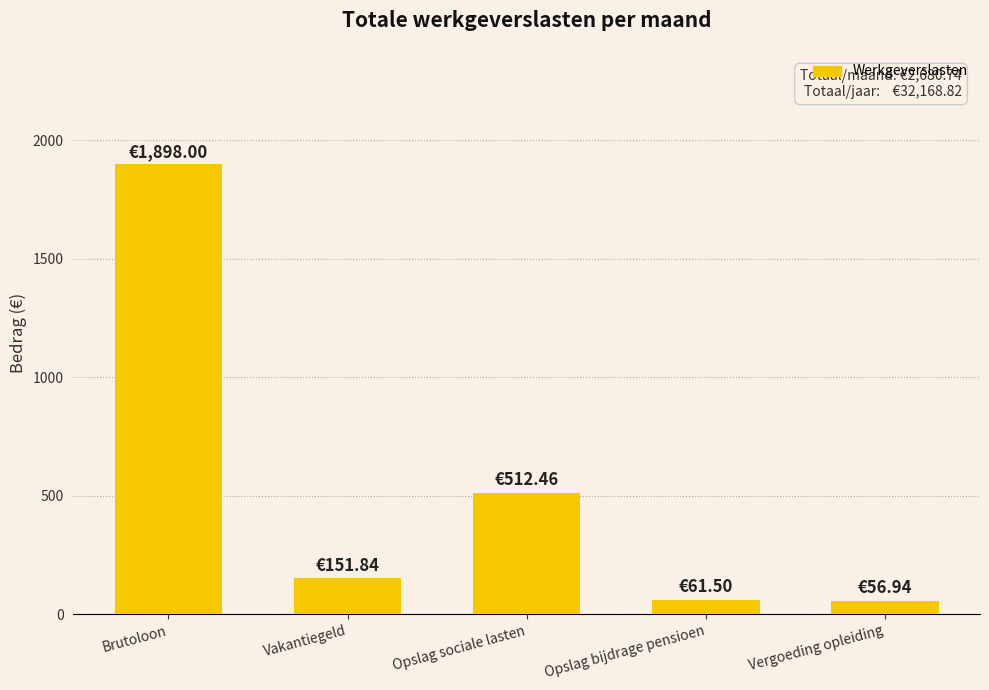

What is the change in value from Brutoloon to Opslag bijdrage pensioen?

-1836.5